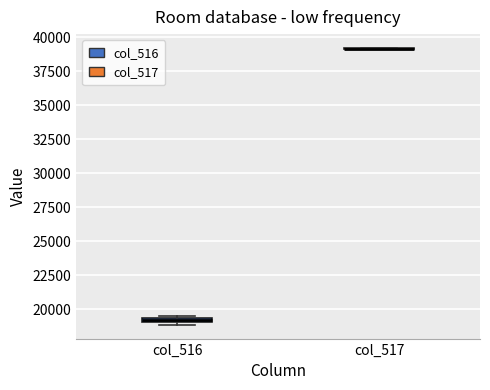

Where is the lower edge of the box for col_516 on the y-axis? The values are not printed on the chart, so give them approximately, as read against the axis.

19000